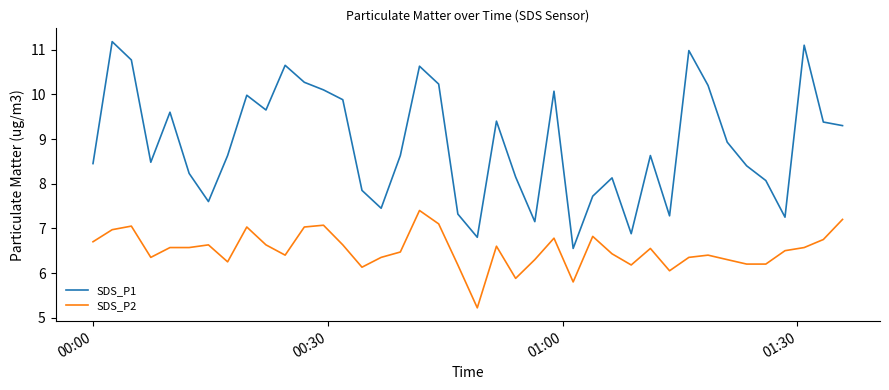

Rank the series by their average value, from lowest to highest.

SDS_P2, SDS_P1